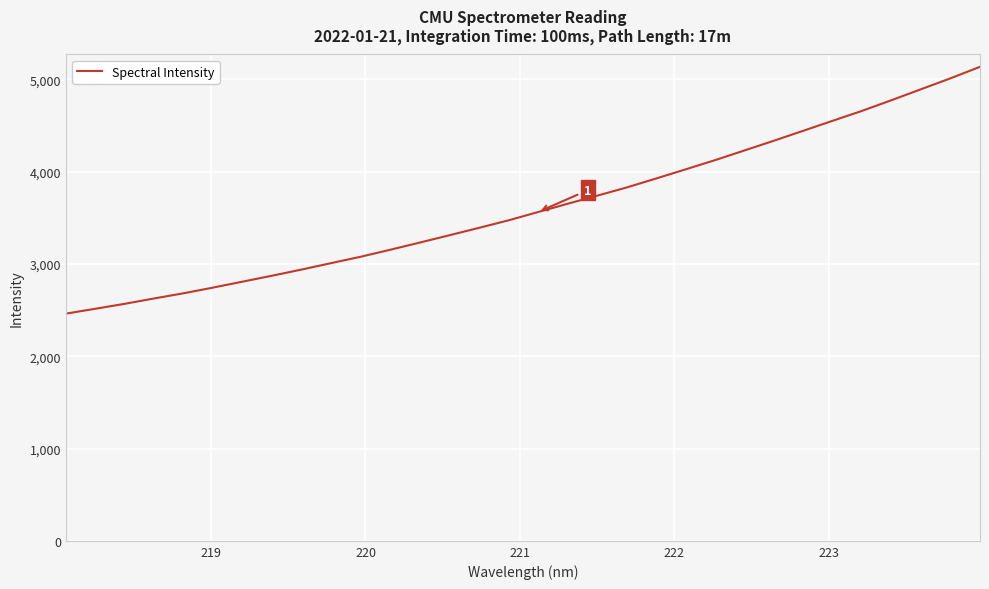

What is the maximum value shown in the chart?

5135.1